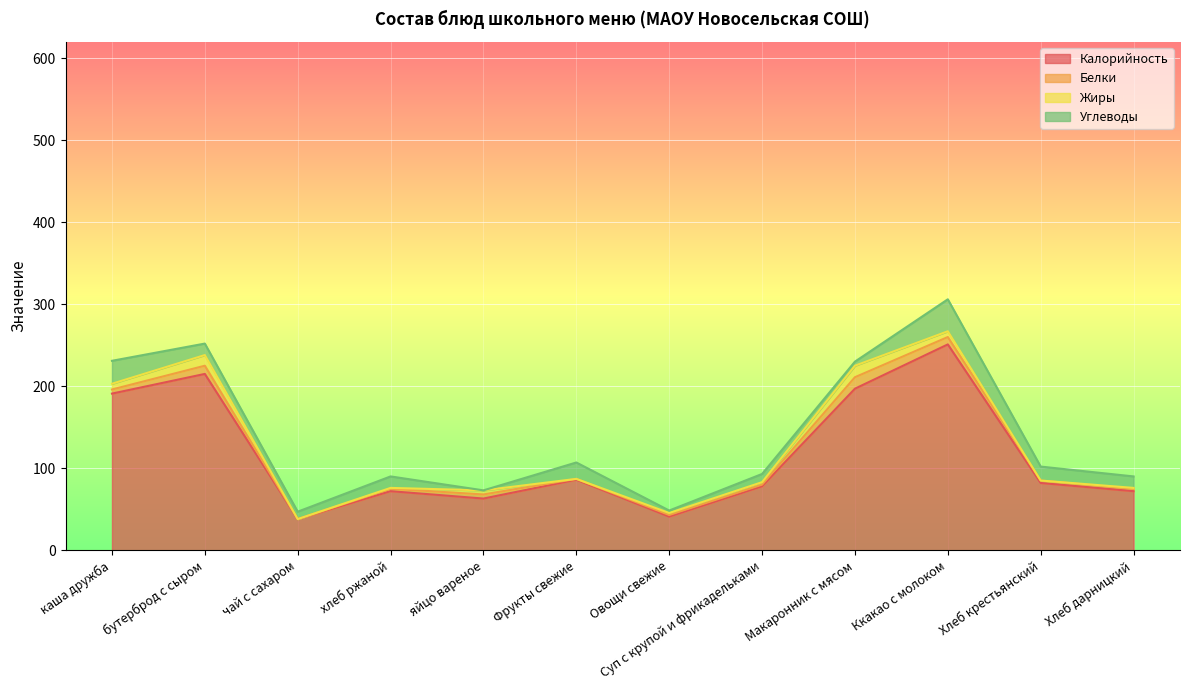

The Белки series shows 14.0 at Макаронник с мясом. True or false?

True